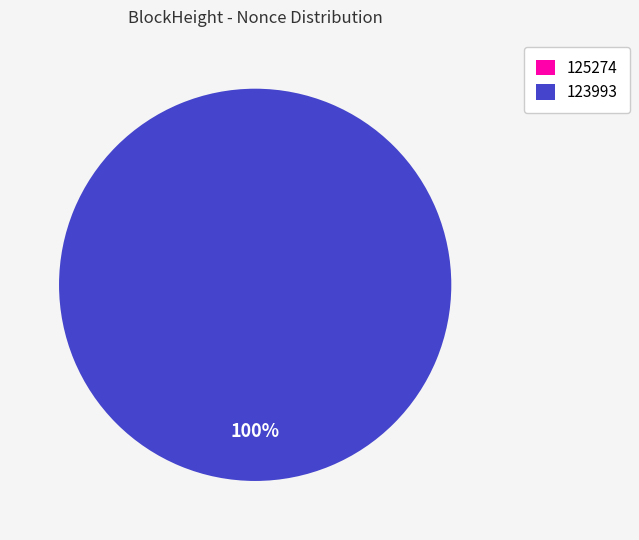

Which category has the smallest portion of the pie?

125274